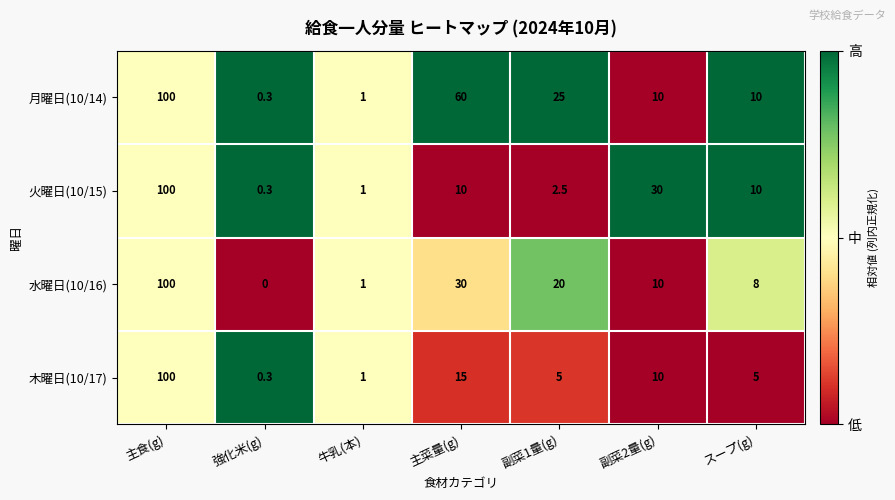

Where does the 水曜日(10/16) series first go above 10?

主食(g)